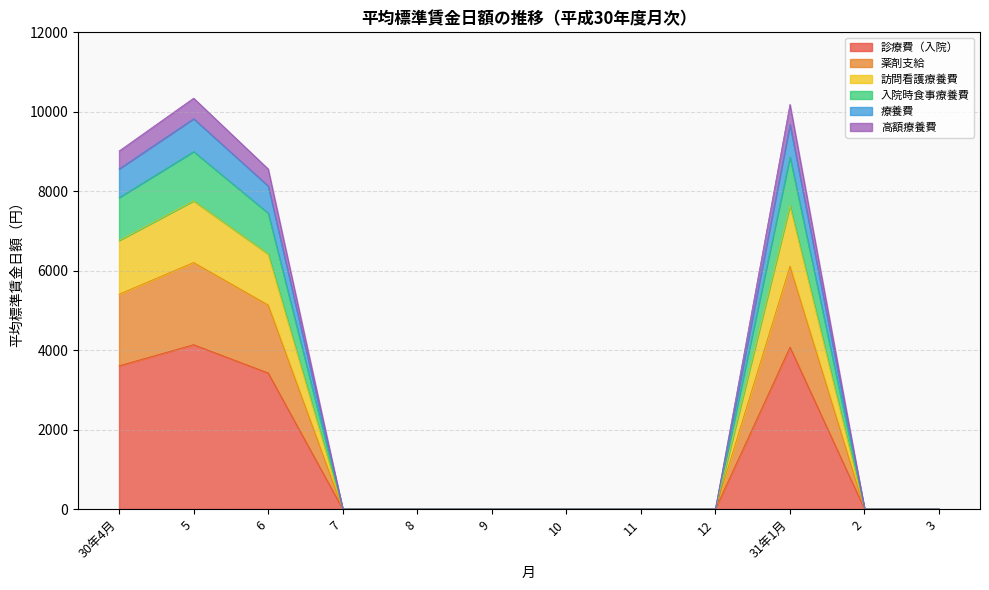

What is the maximum value for 診療費（入院）?

4137.2